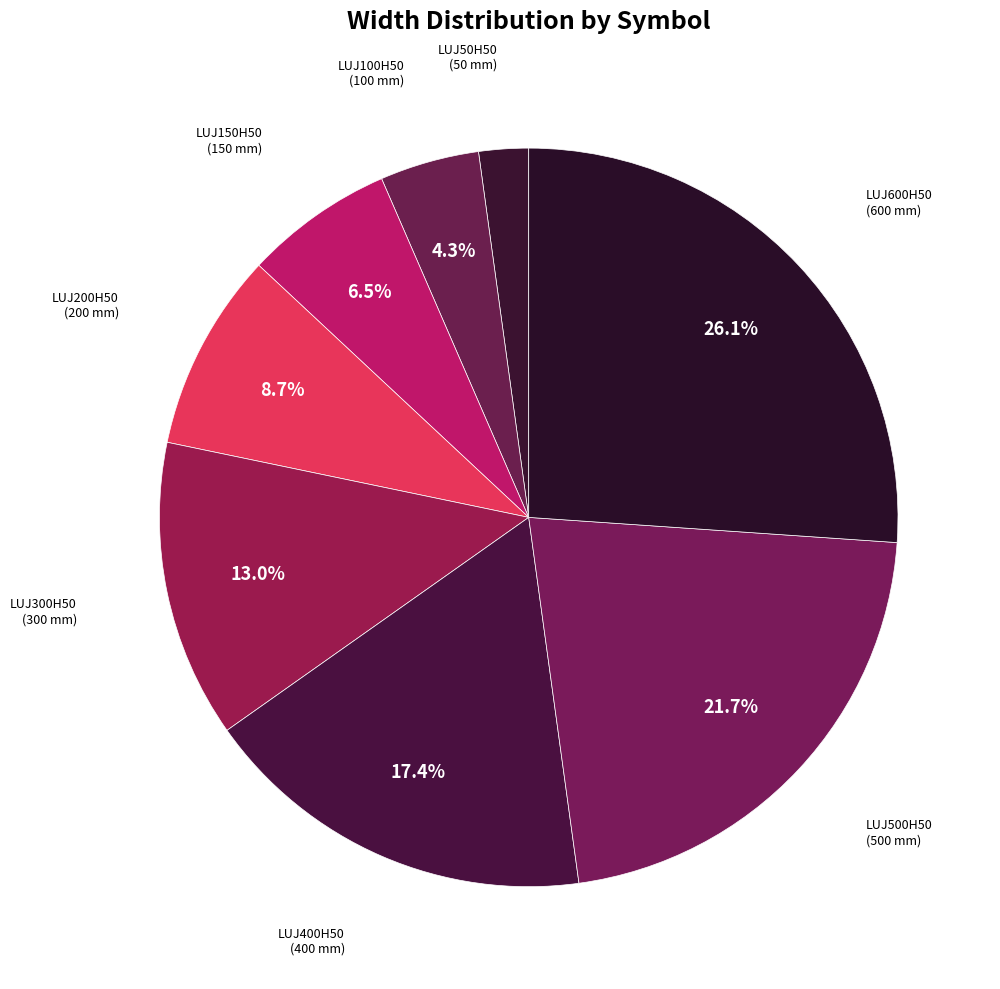

How many slices are in this pie chart?

8